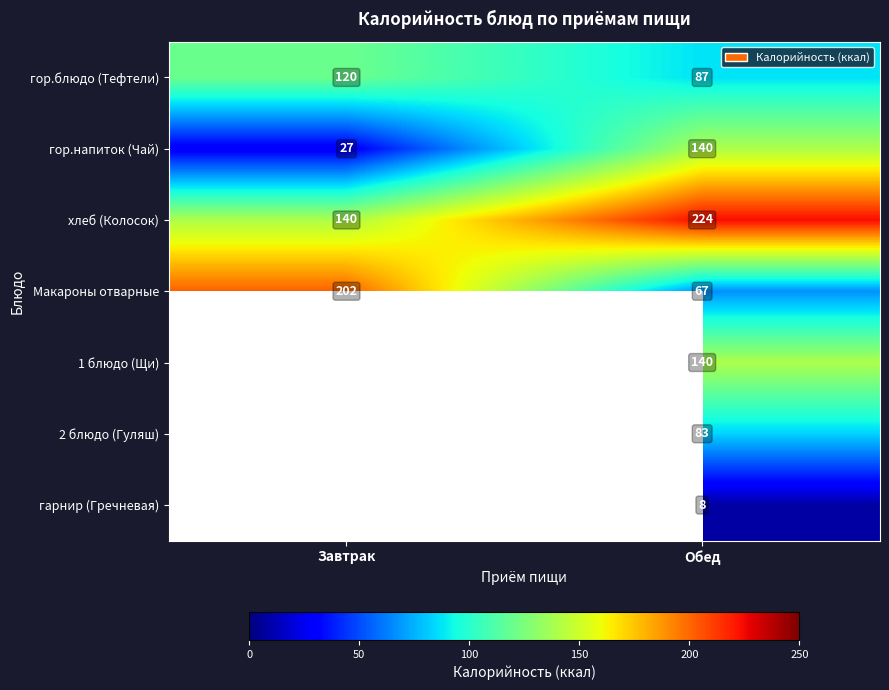

How many series are shown in this chart?

7